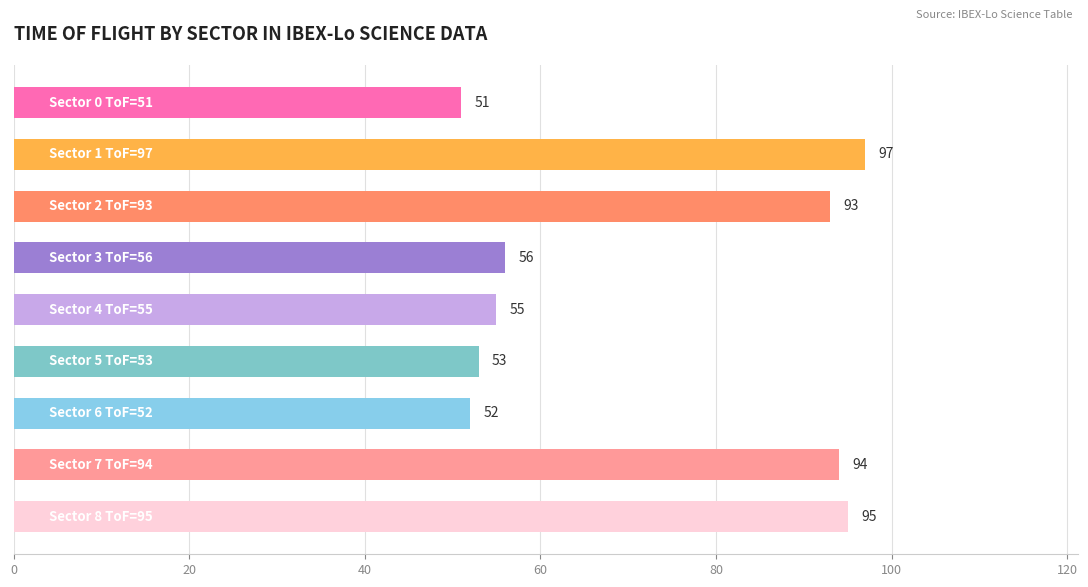

How many categories are shown in the chart?

9